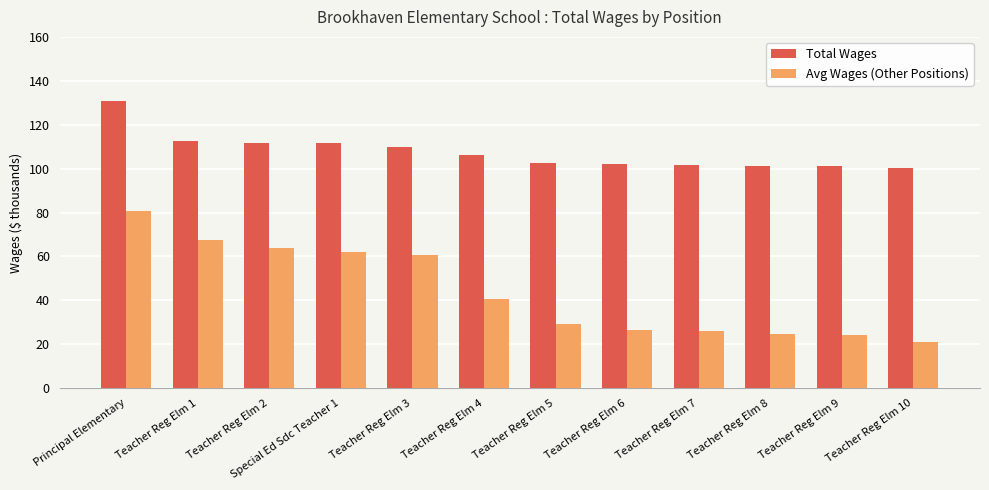

List the series in order of their overall mean, lowest first.

Avg Wages (Other Positions), Total Wages